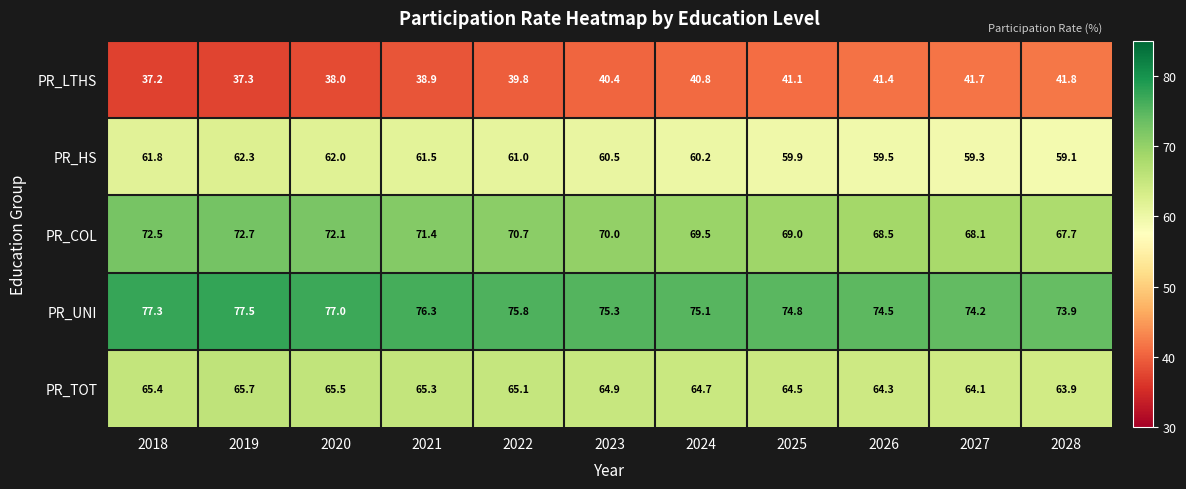

Which series has the widest spread of values?

PR_COL